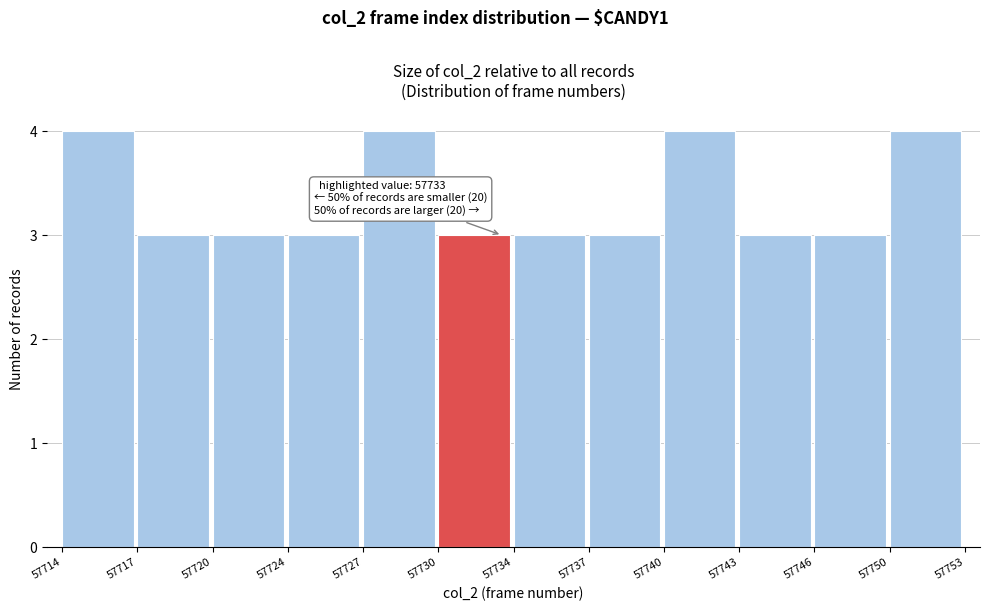

Reading left to right, transcribe all the data shown in this chart.

57714=4	57717=3	57720=3	57724=3	57727=4	57730=3	57734=3	57737=3	57740=4	57743=3	57746=3	57750=4